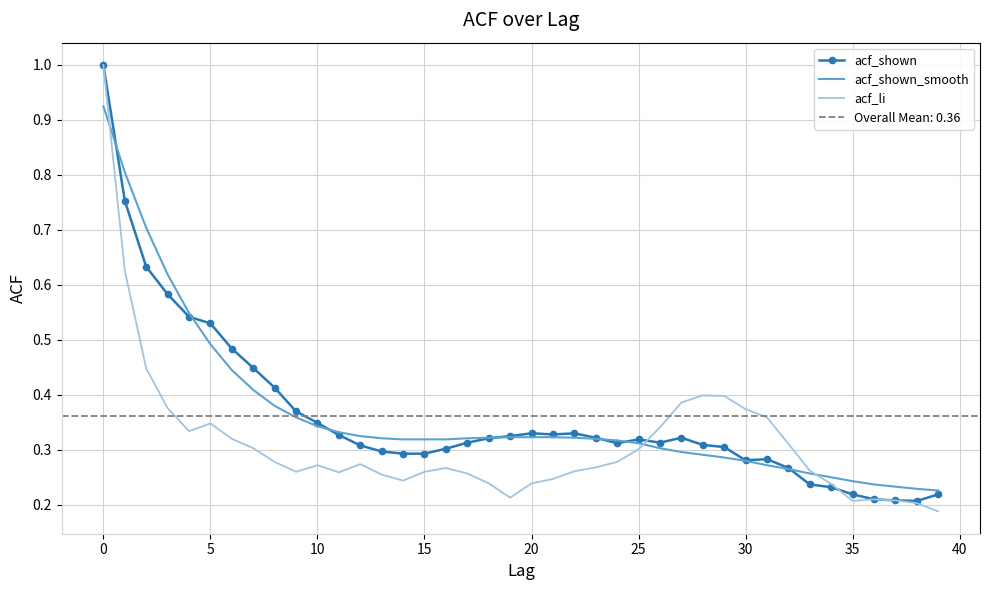

What is the greatest value displayed?

1.0